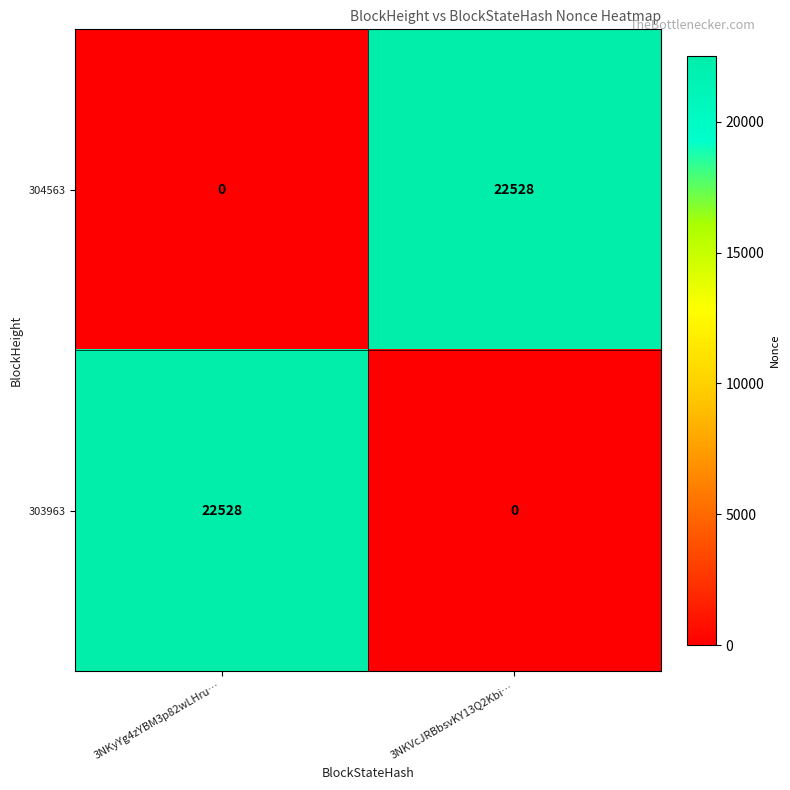

Where is 304563 nearest to the value 11264?

3NKyYg4zYBM3p82wLHru…